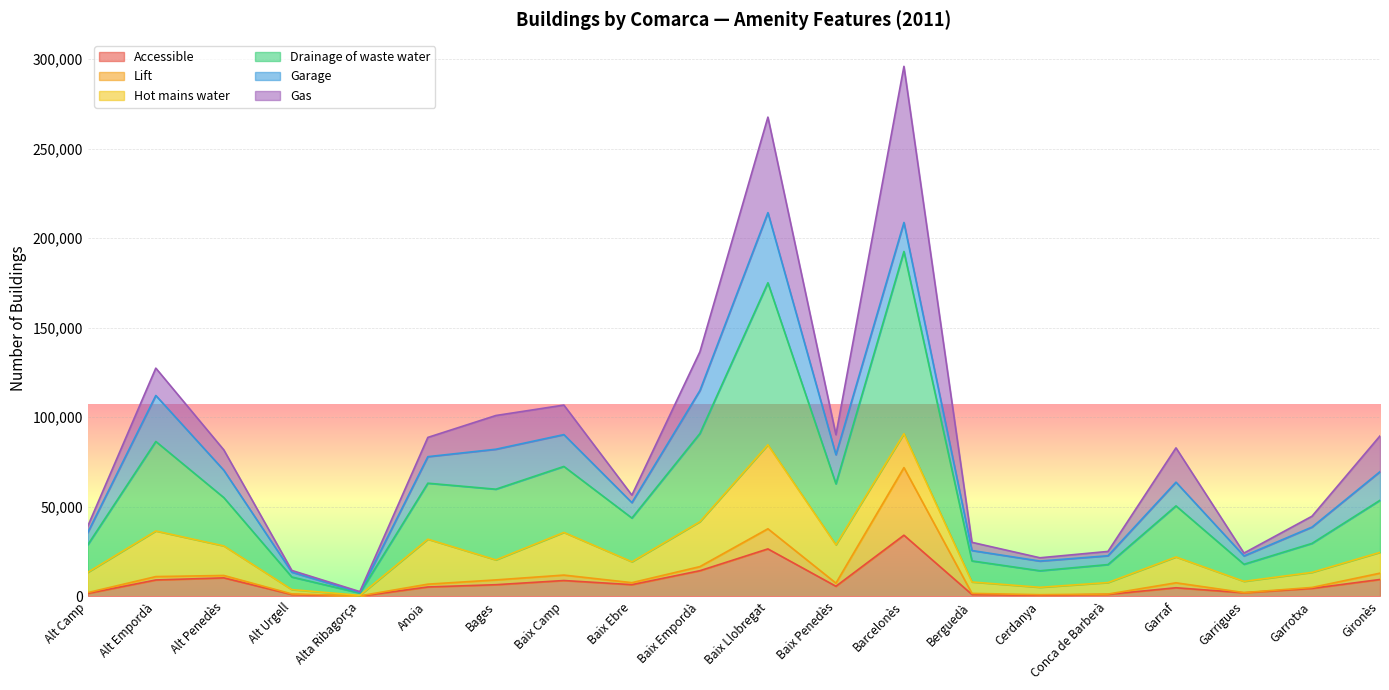

What is the highest value of the Accessible series?

34113